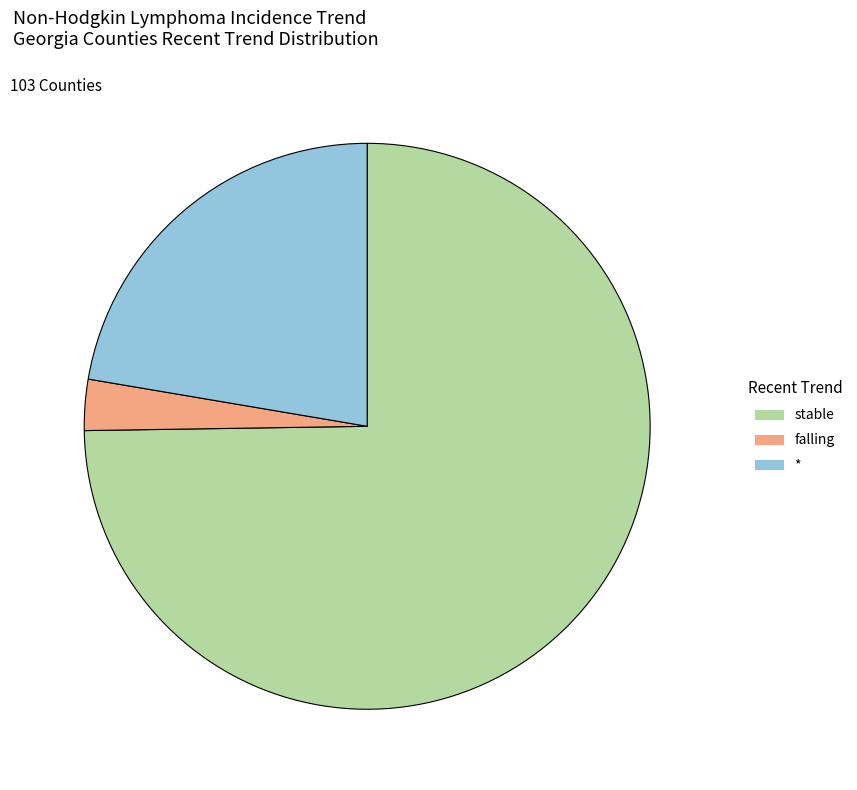

Do stable and falling together represent more than half of the pie?

Yes